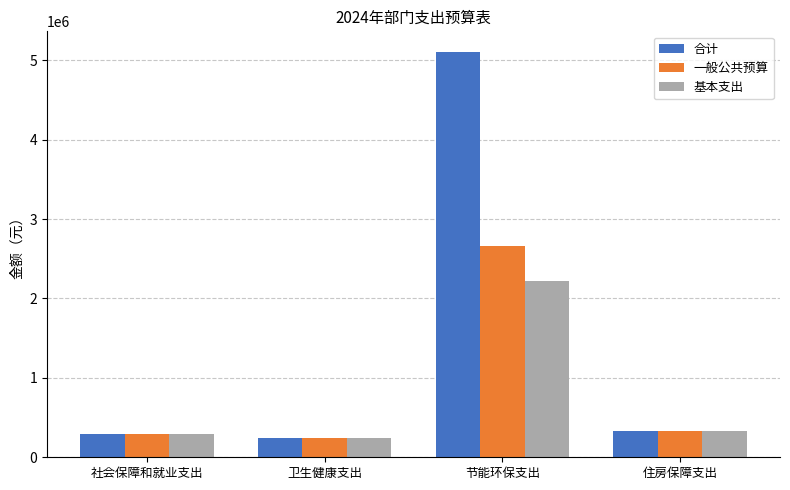

Which series has the widest spread of values?

合计